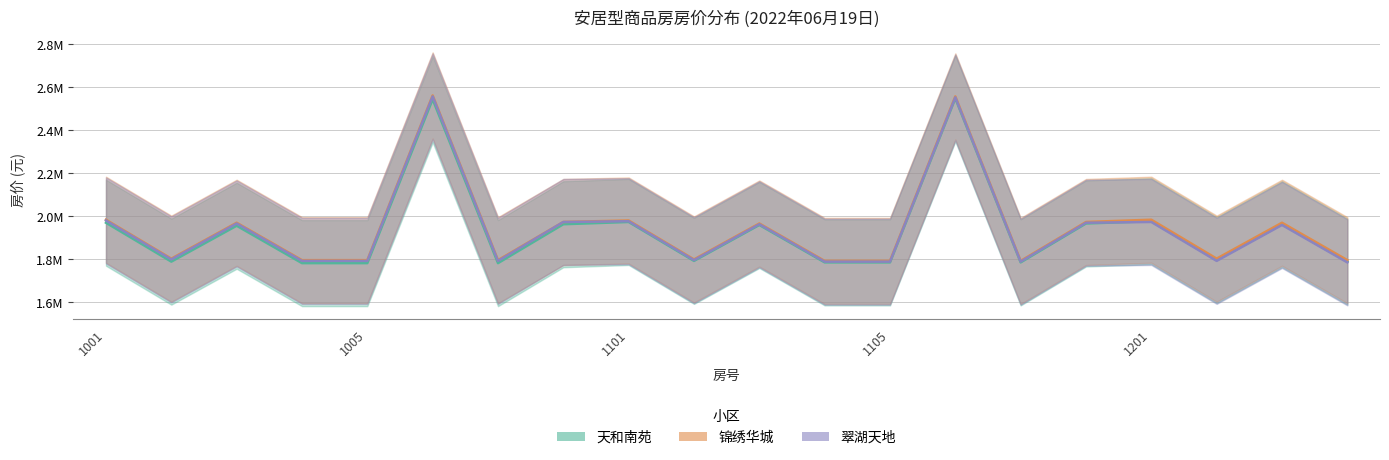

Which has a higher value, 6 or 1201?

6